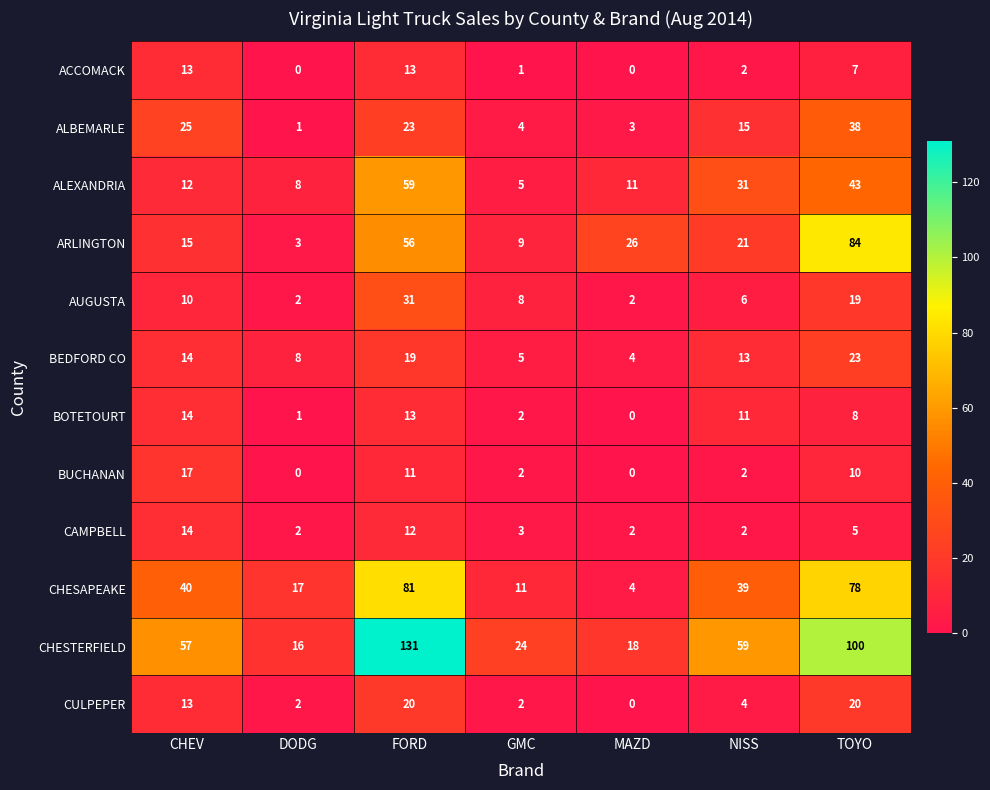

What is the spread (max minus min) of values at NISS?

57